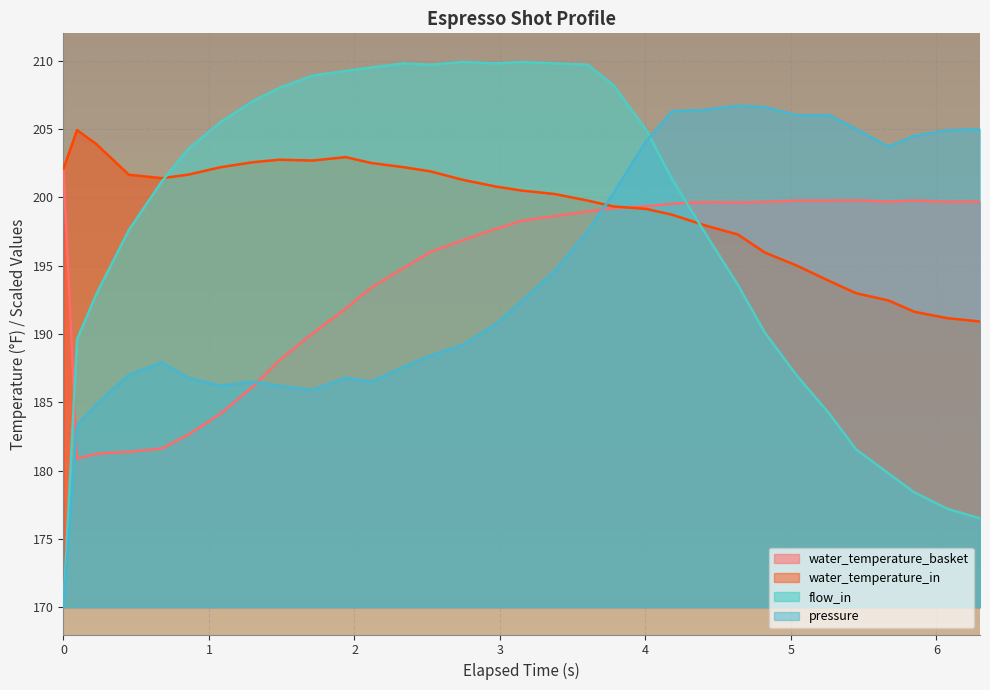

True or false: water_temperature_in has more than 2 interior local peaks.

True